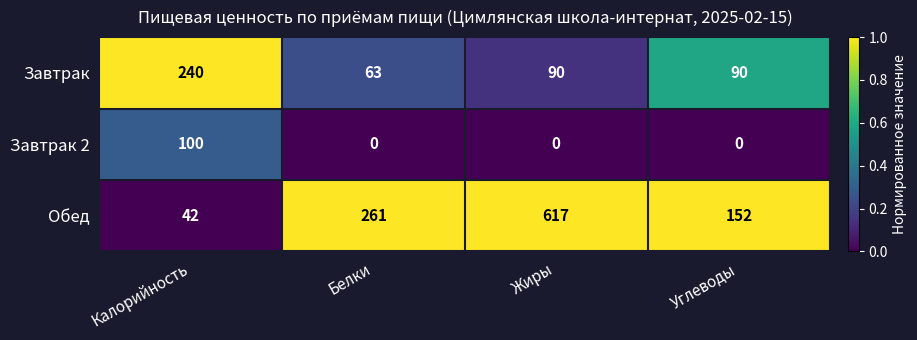

Count the number of data series in this chart.

3